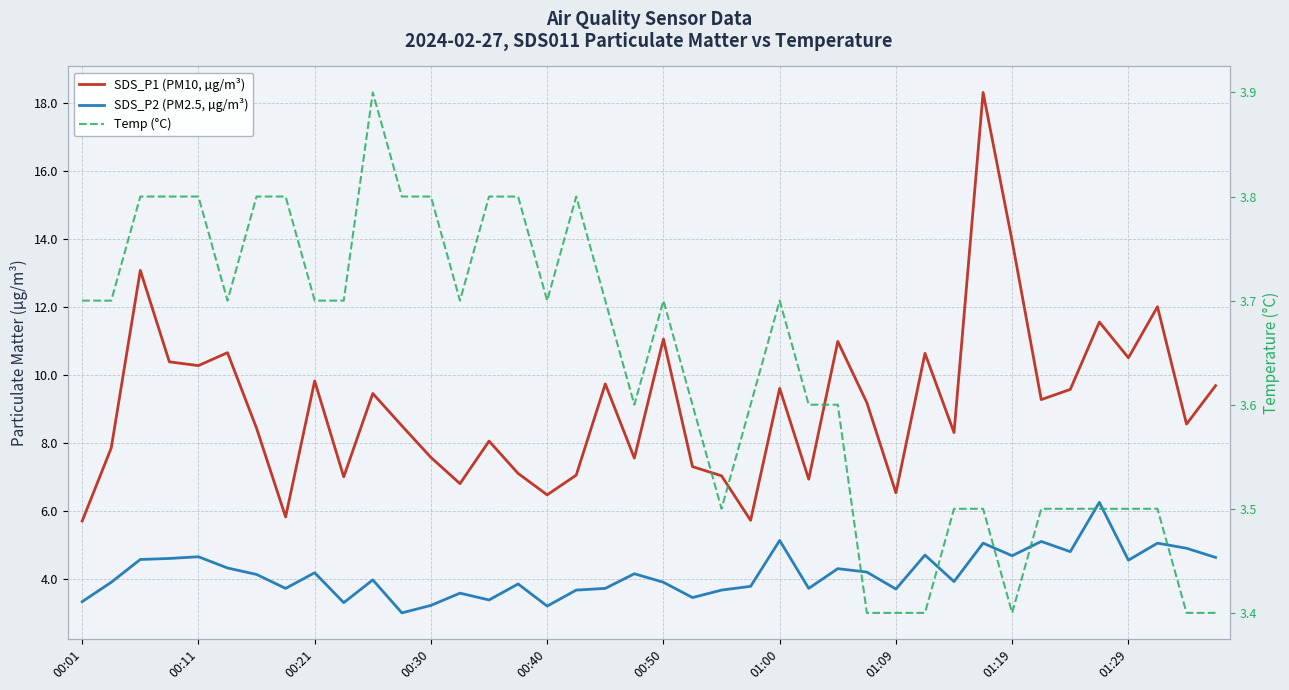

Which category has the lowest value across all series?

11